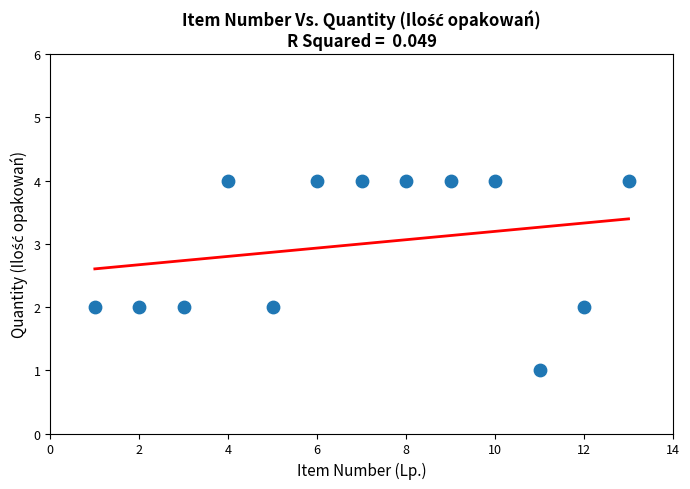

What is the range of X values (max minus min)?

12